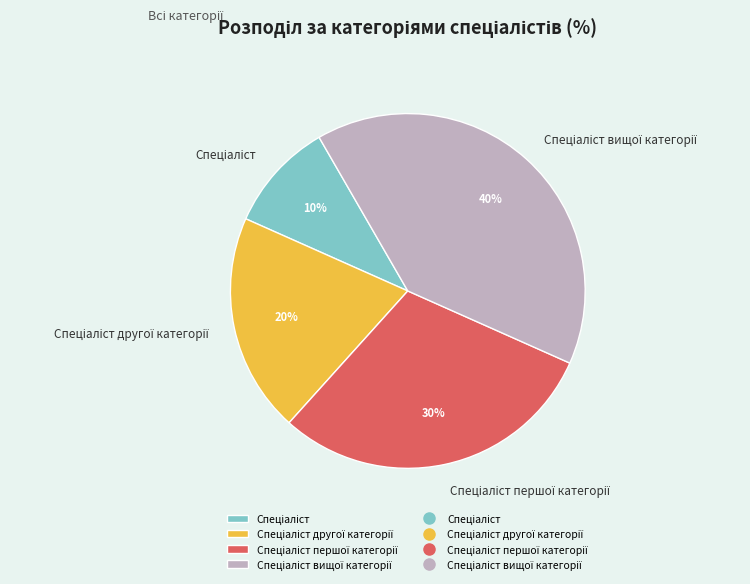

Does any single category account for the majority?

No